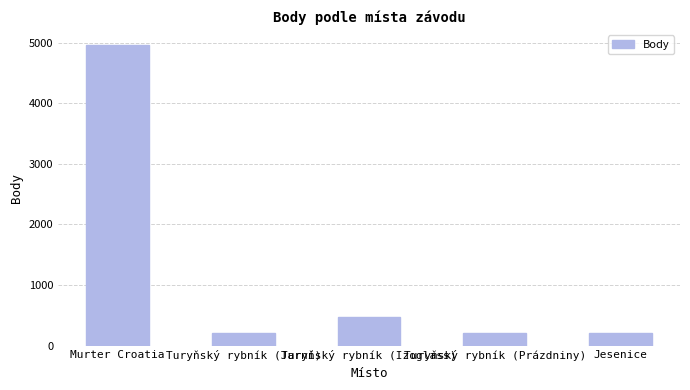

What is the value of the 3rd bar from the left?

477